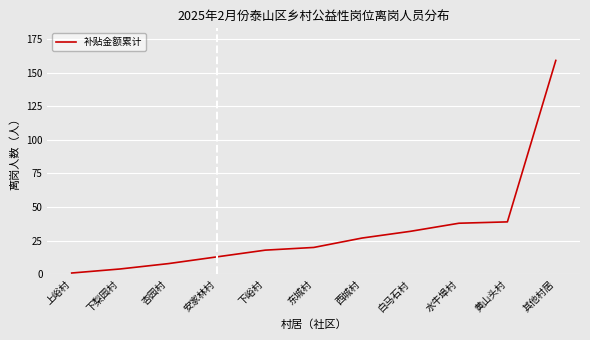

Is it true that the value at 东城村 is 20?

True